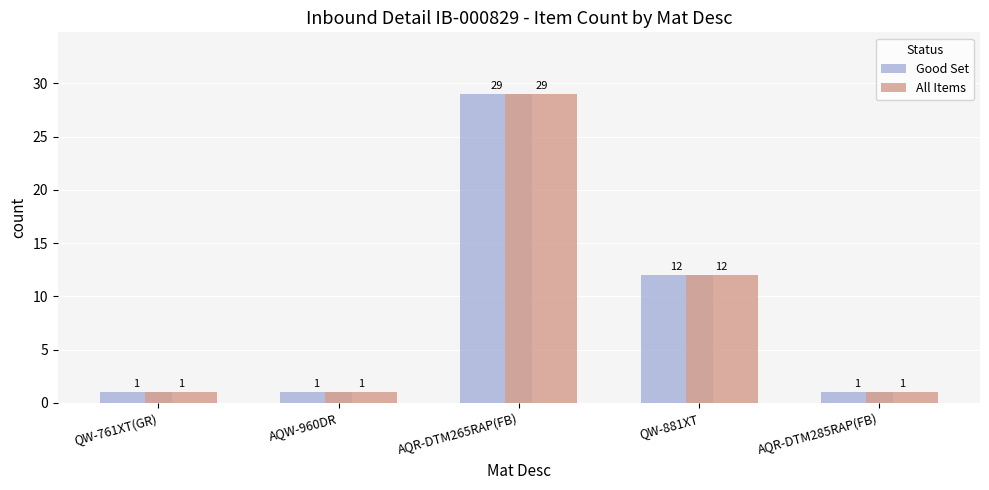

The value of Good Set at AQR-DTM265RAP(FB) is 29. True or false?

True